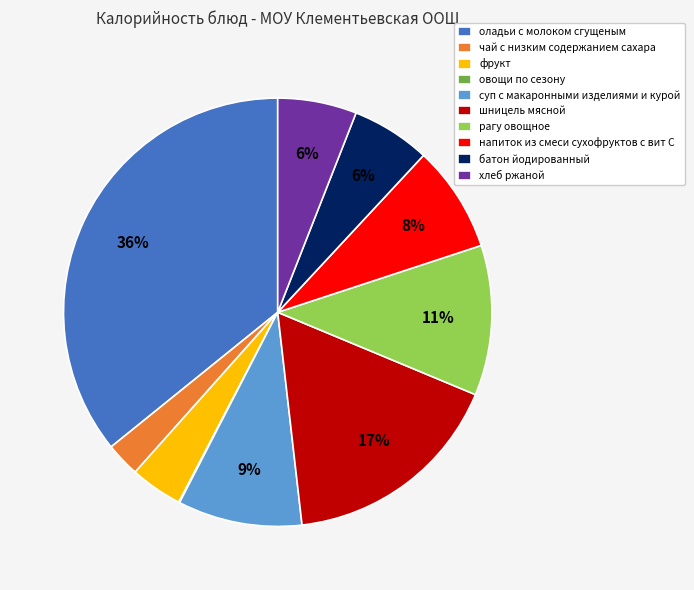

The суп с макаронными изделиями и курой slice represents 9% of the pie. True or false?

True